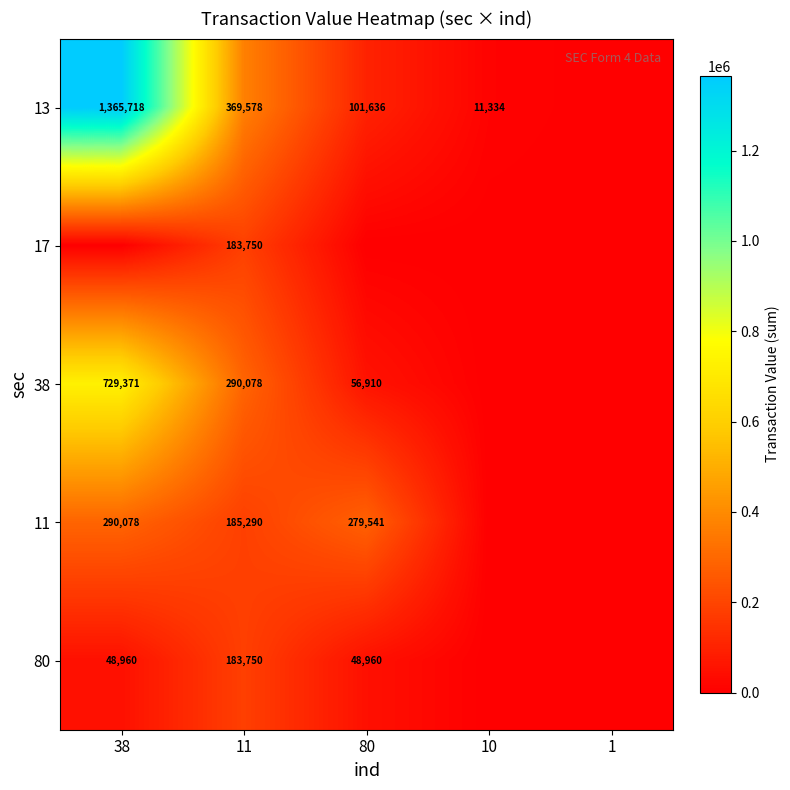

The 13 series shows 1365718 at 38. True or false?

True